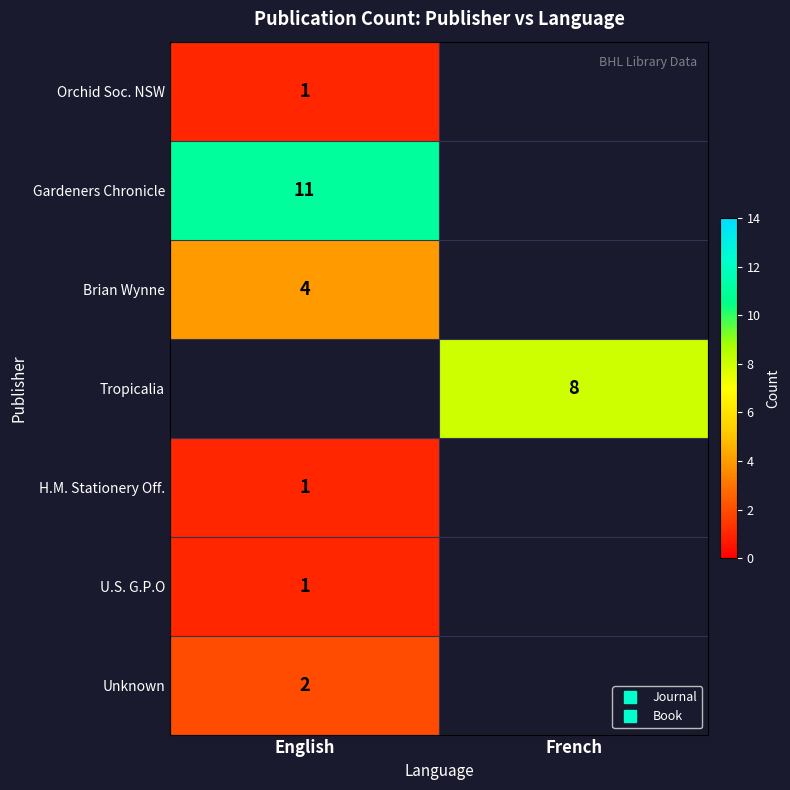

True or false: H.M. Stationery Off. has a value of 1.8 at English.

False